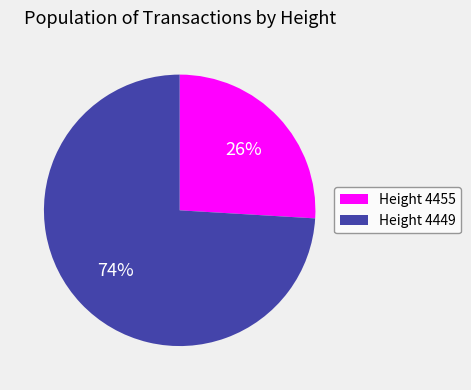

To the nearest percent, what is the difference between the largest and smallest slice percentages?

48%